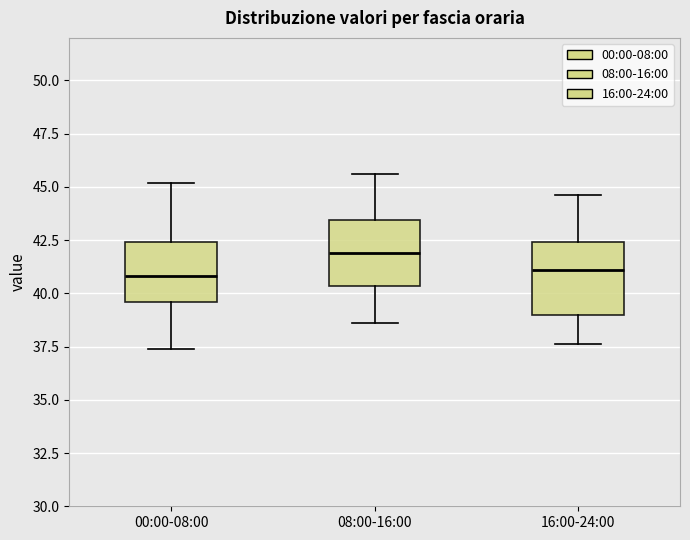

Where does the upper whisker of the box for 08:00-16:00 end on the y-axis? The values are not printed on the chart, so give them approximately, as read against the axis.

45.5